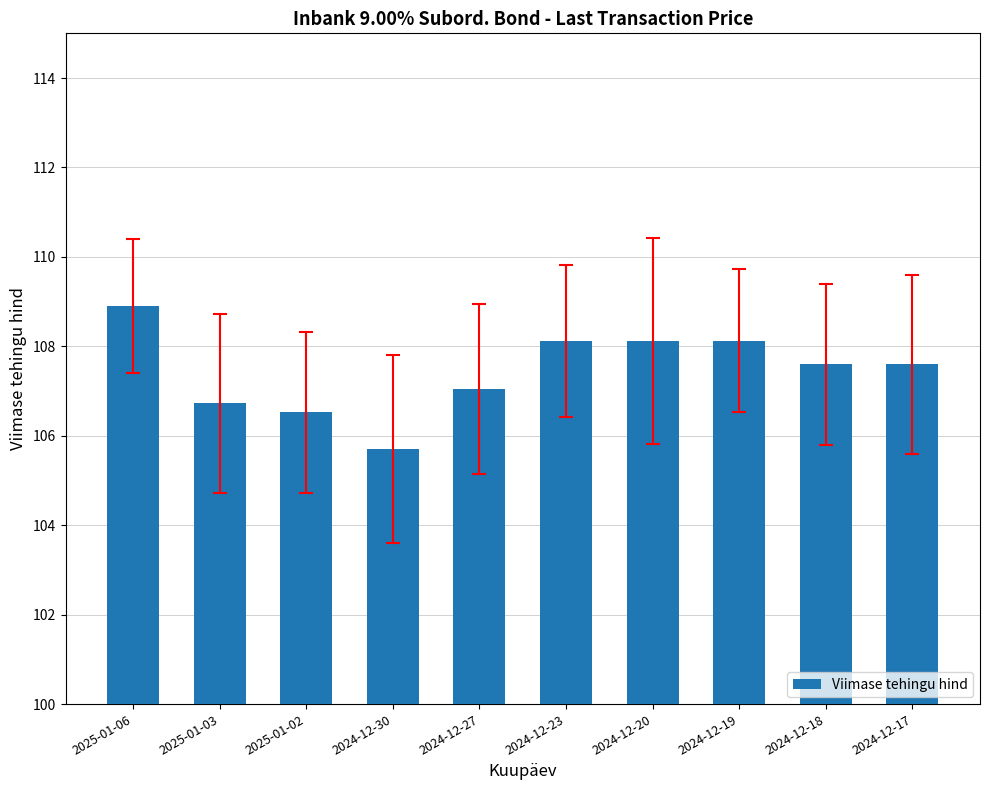

What is the approximate value at 2025-01-03?

106.7